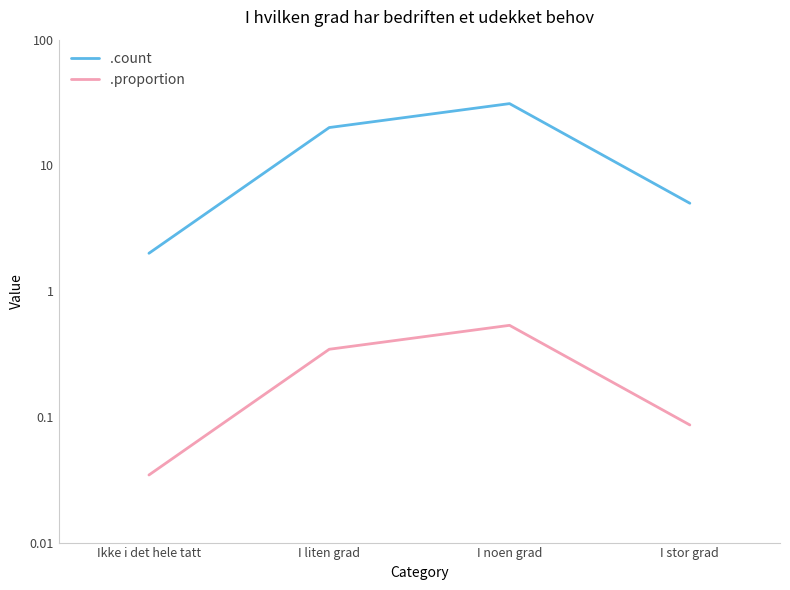

Read the .count value at I liten grad.

20.0